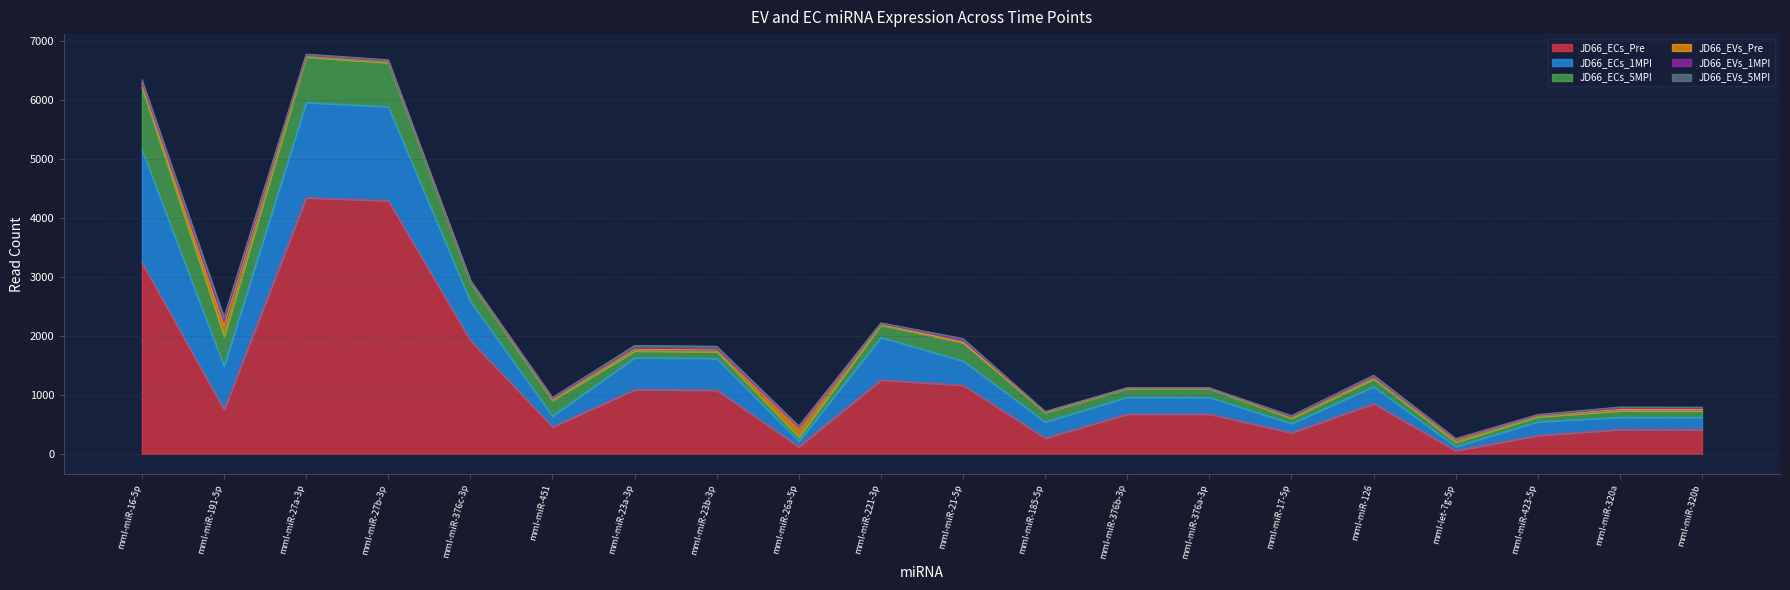

What is the value of the JD66_ECs_5MPI point at the 15th from the left?

88